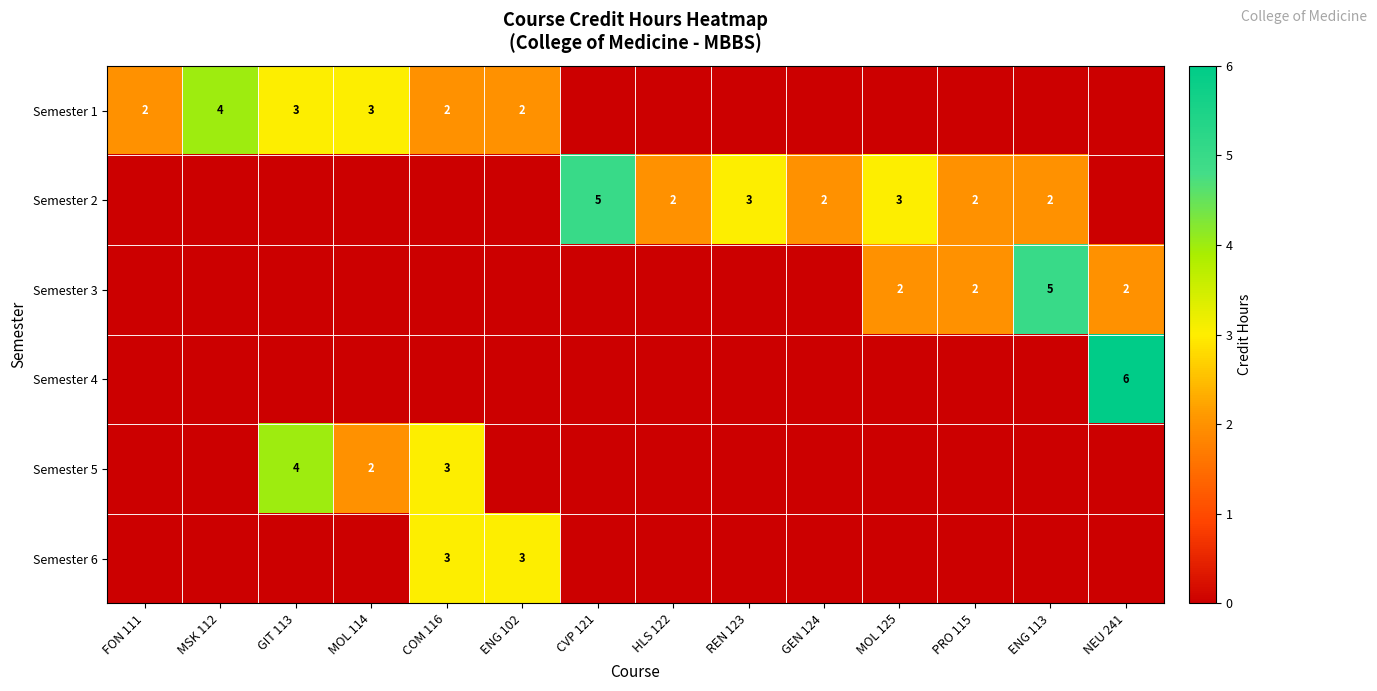

The Semester 2 series shows 1 at MOL 125. True or false?

False